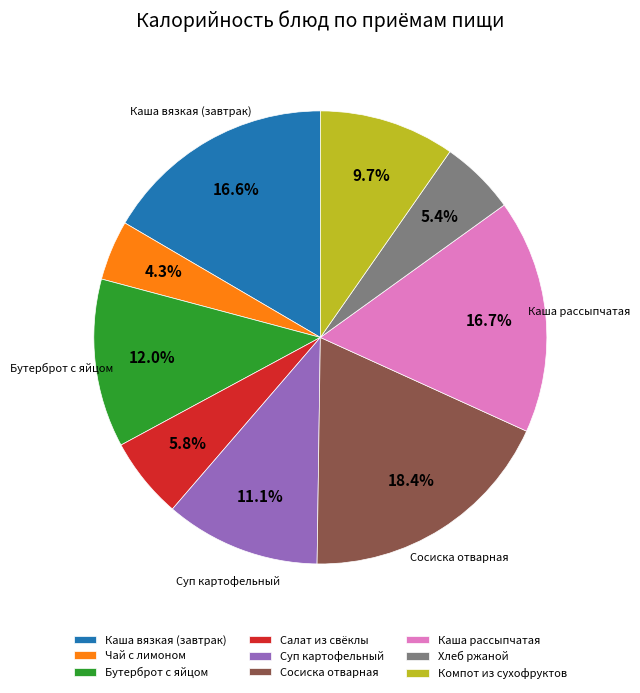

Combined, do Суп картофельный and Компот из сухофруктов account for over 50%?

No